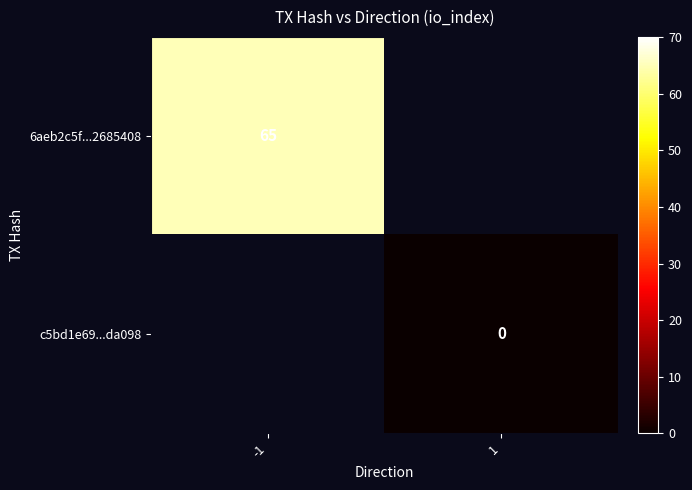

Count the number of categories in the chart.

2